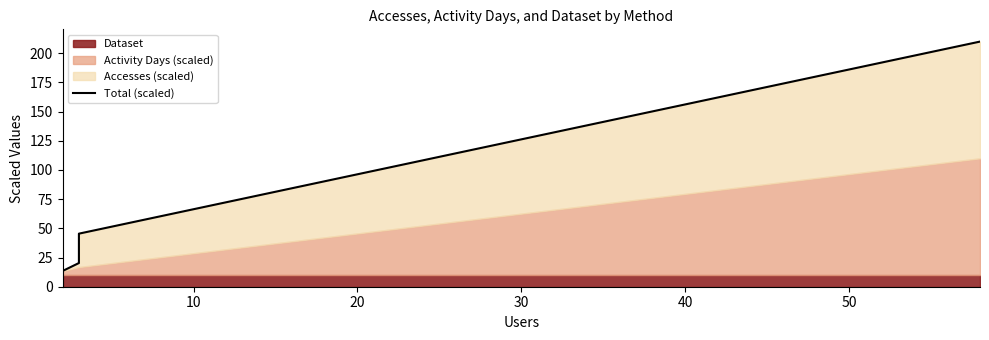

True or false: the data has more than 2 interior local peaks.

False